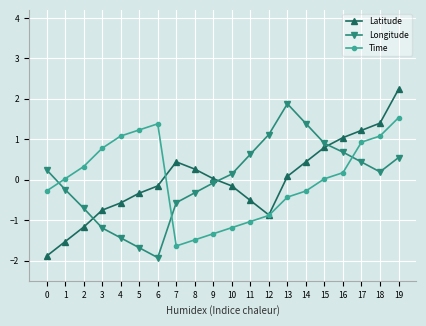

True or false: Latitude has more than 0 interior local peaks.

True